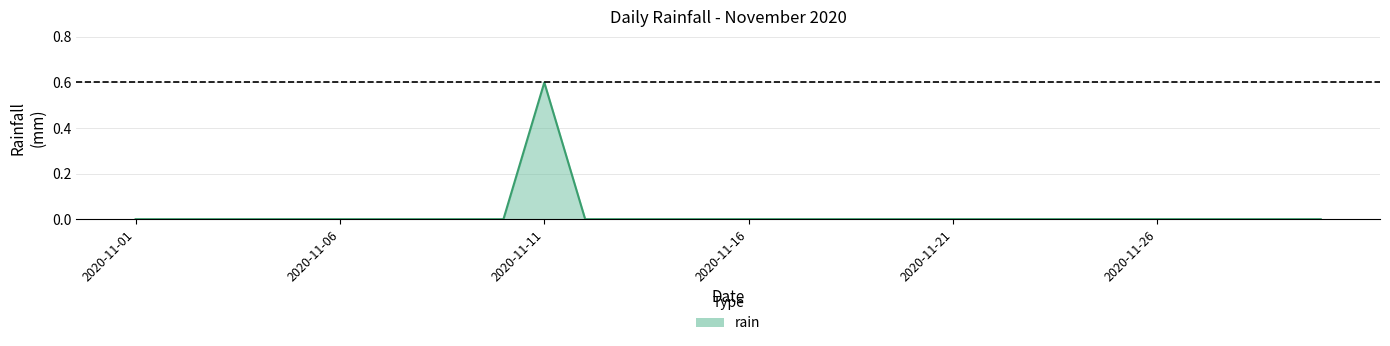

What is the difference between the maximum and minimum values?

0.6